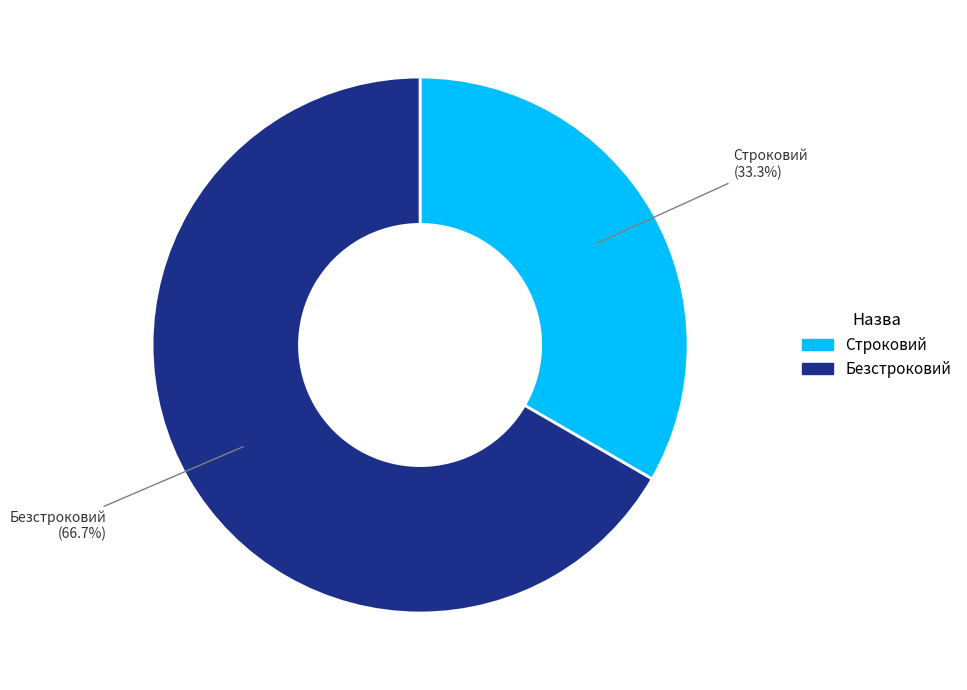

Which slice represents more than half of the pie?

Безстроковий